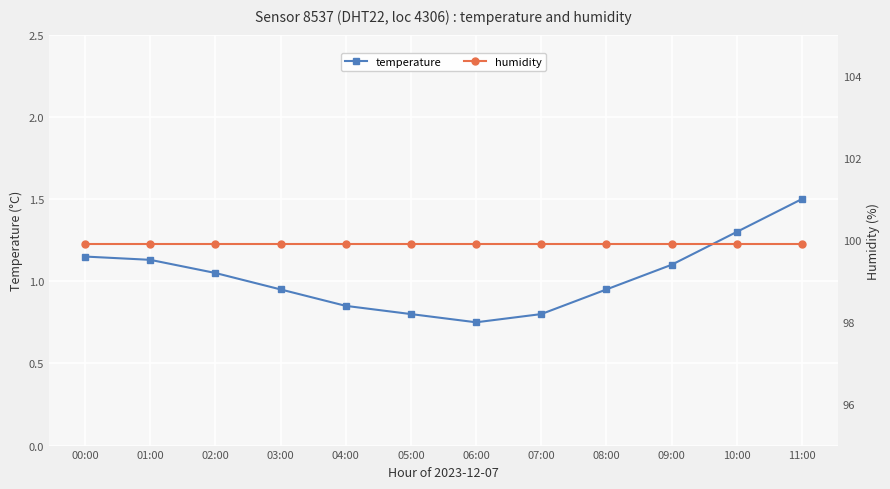

What is the difference between the maximum and minimum values in the temperature series?

0.8